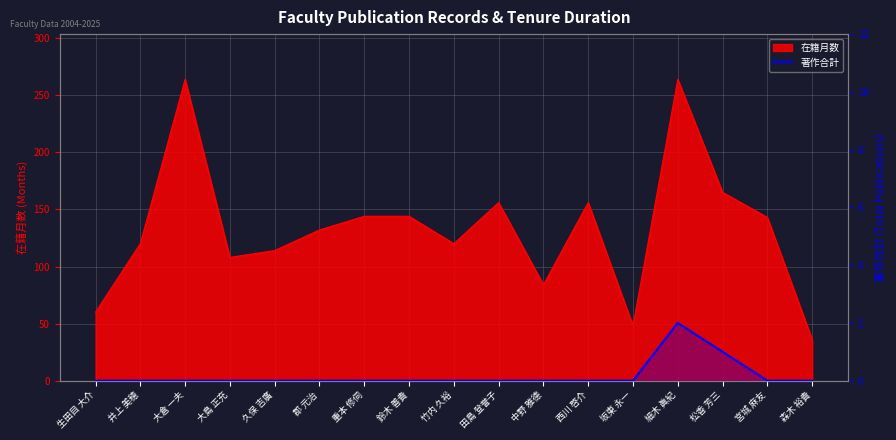

Which category has the lowest value across all series?

生田目 大介